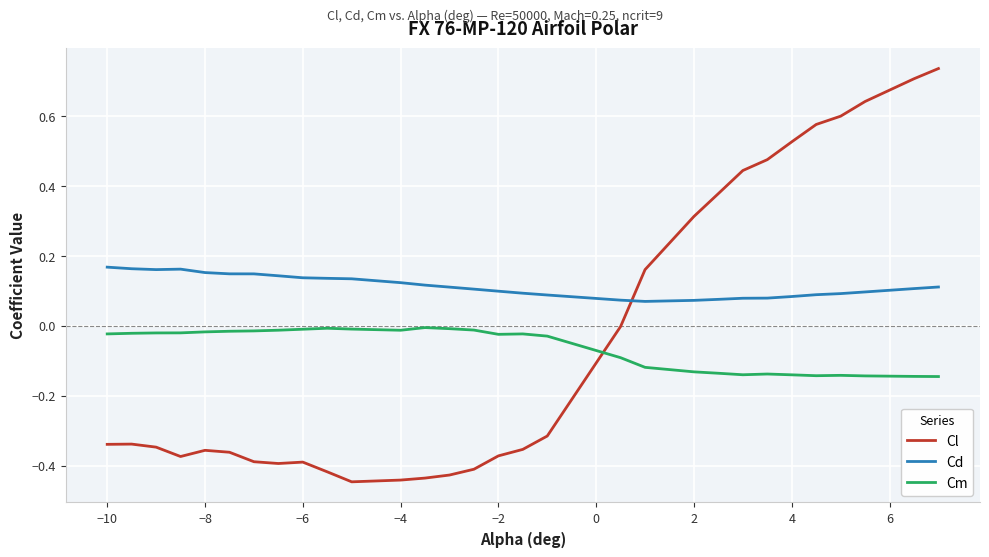

True or false: Cd and Cm cross at least once.

False